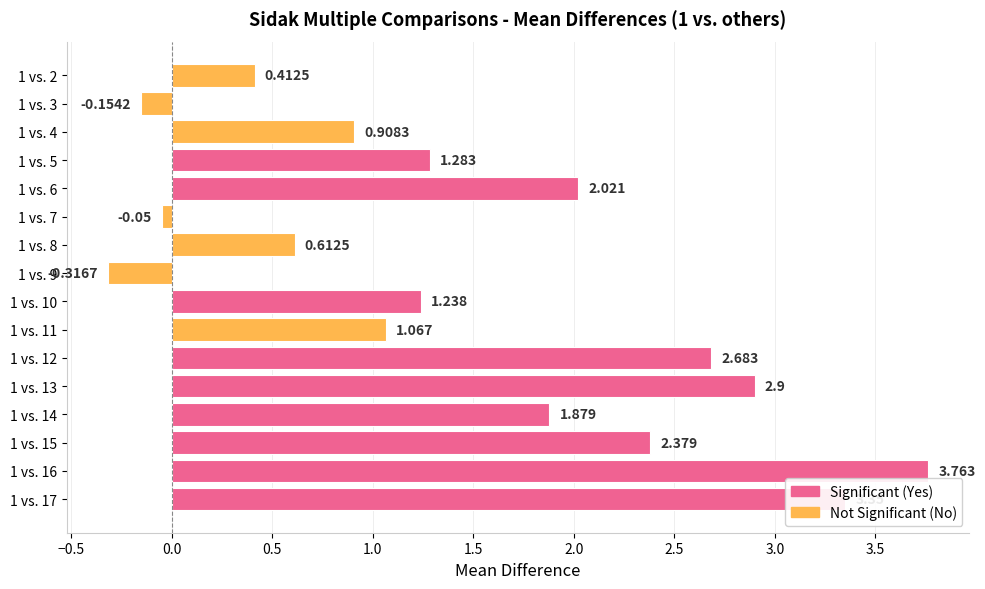

At which category does the chart reach its peak across all series?

1 vs. 16